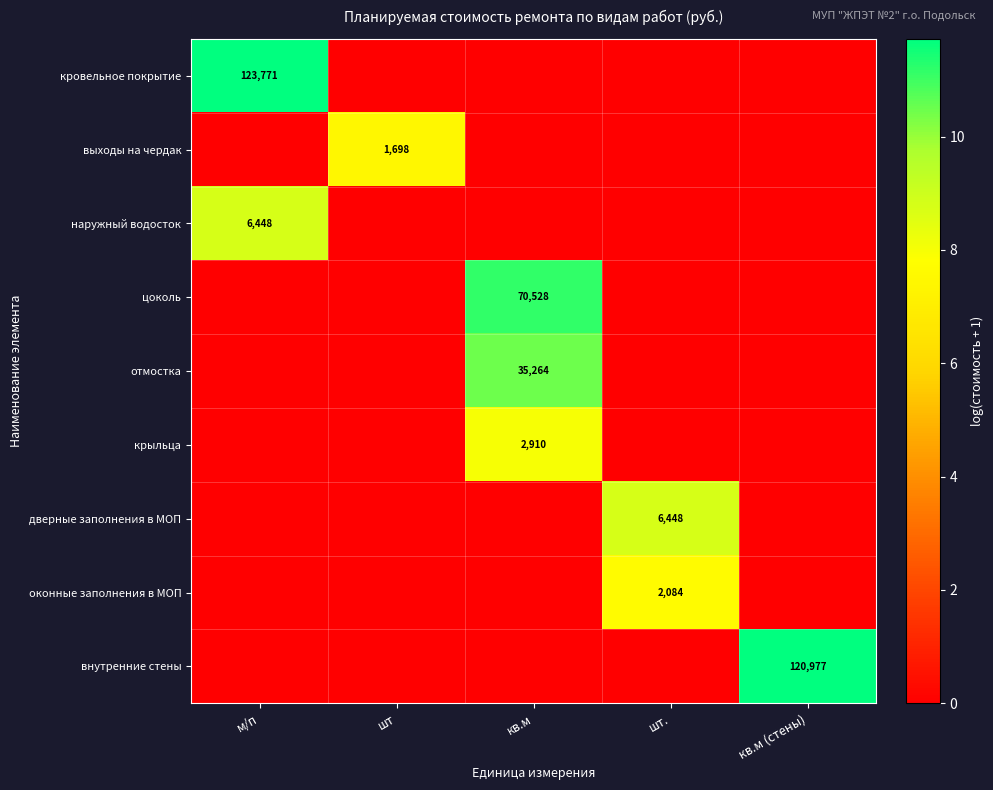

The value of крыльца at кв.м is 2910. True or false?

True